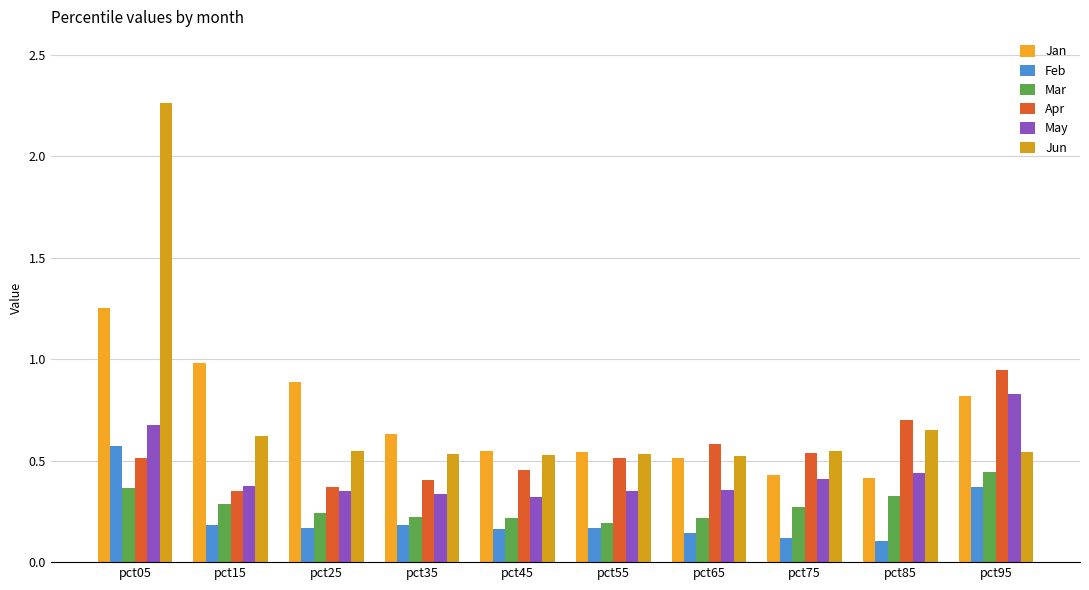

Count the Jun values in the range 0 to 1.

9